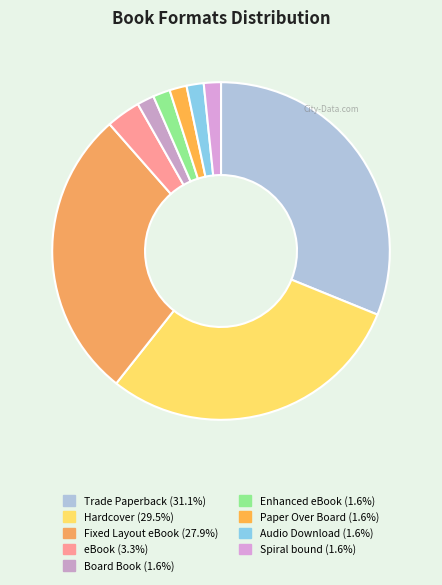

What is the total percentage of eBook and Audio Download?

4.9%